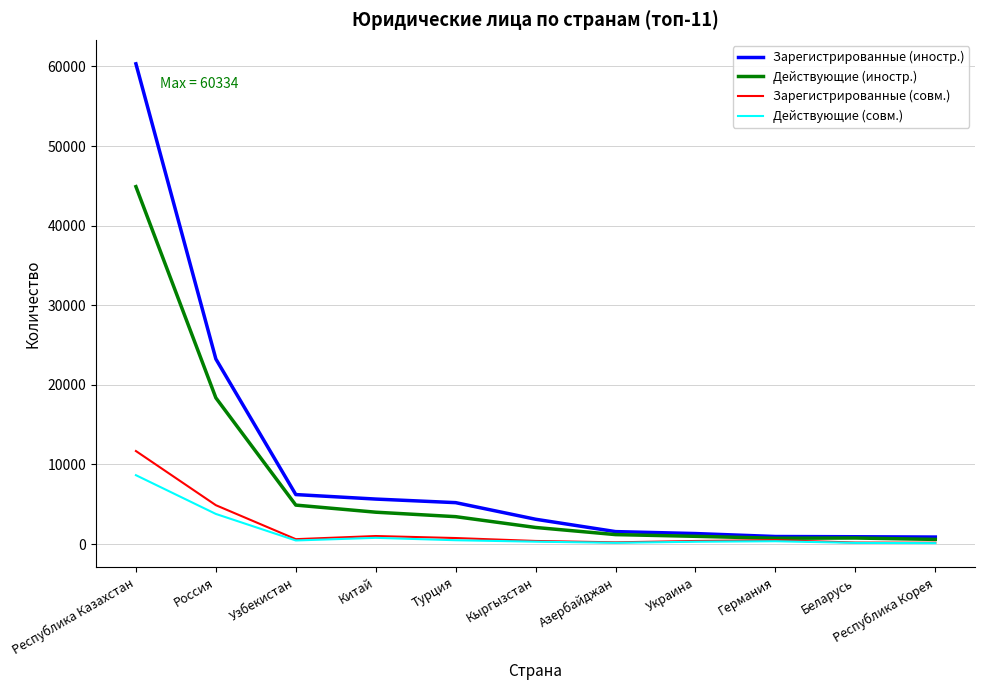

Where is Зарегистрированные (иностр.) nearest to the value 30605?

Россия